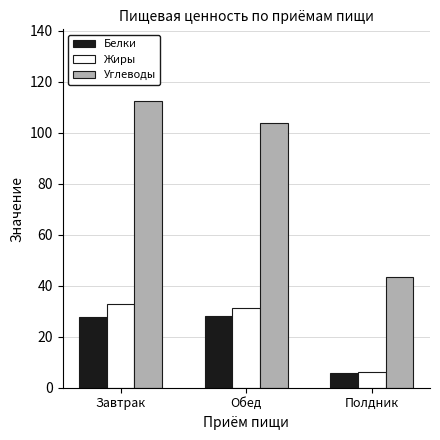

What is the maximum value for Белки?

28.1